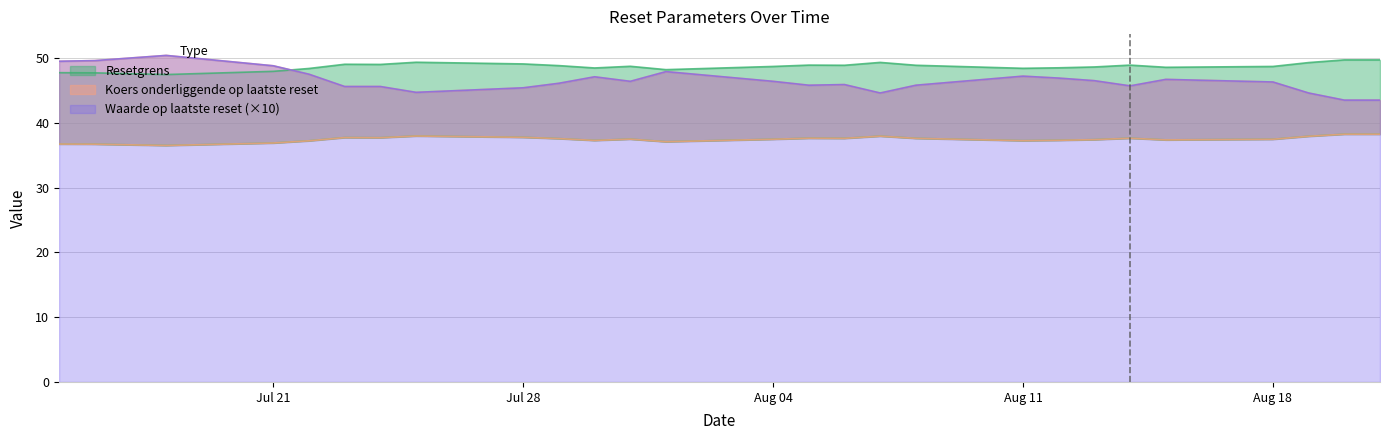

List the series in order of their peak value, lowest first.

Koers onderliggende, Resetgrens, Waarde op laatste reset